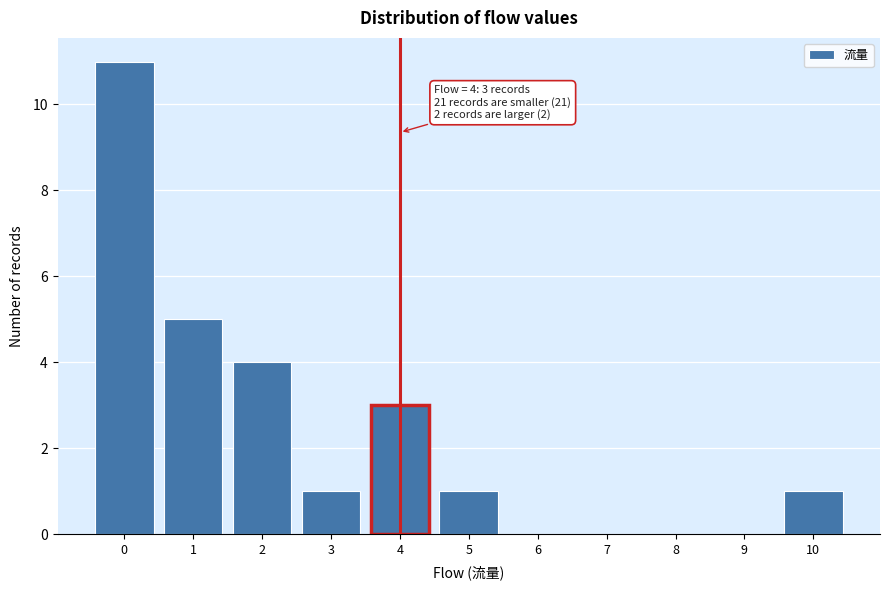

Which range on the x-axis has the tallest bar?

-0.5 to 0.5